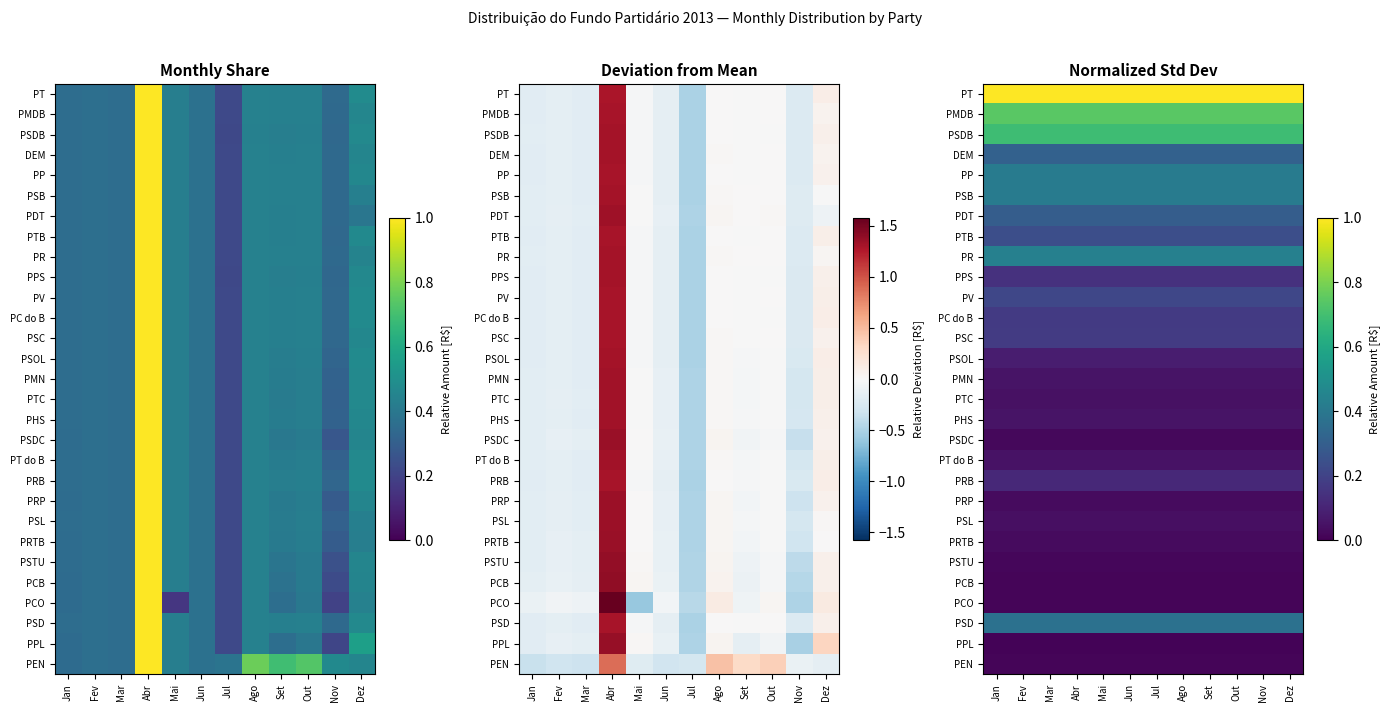

Count the number of categories in the chart.

12